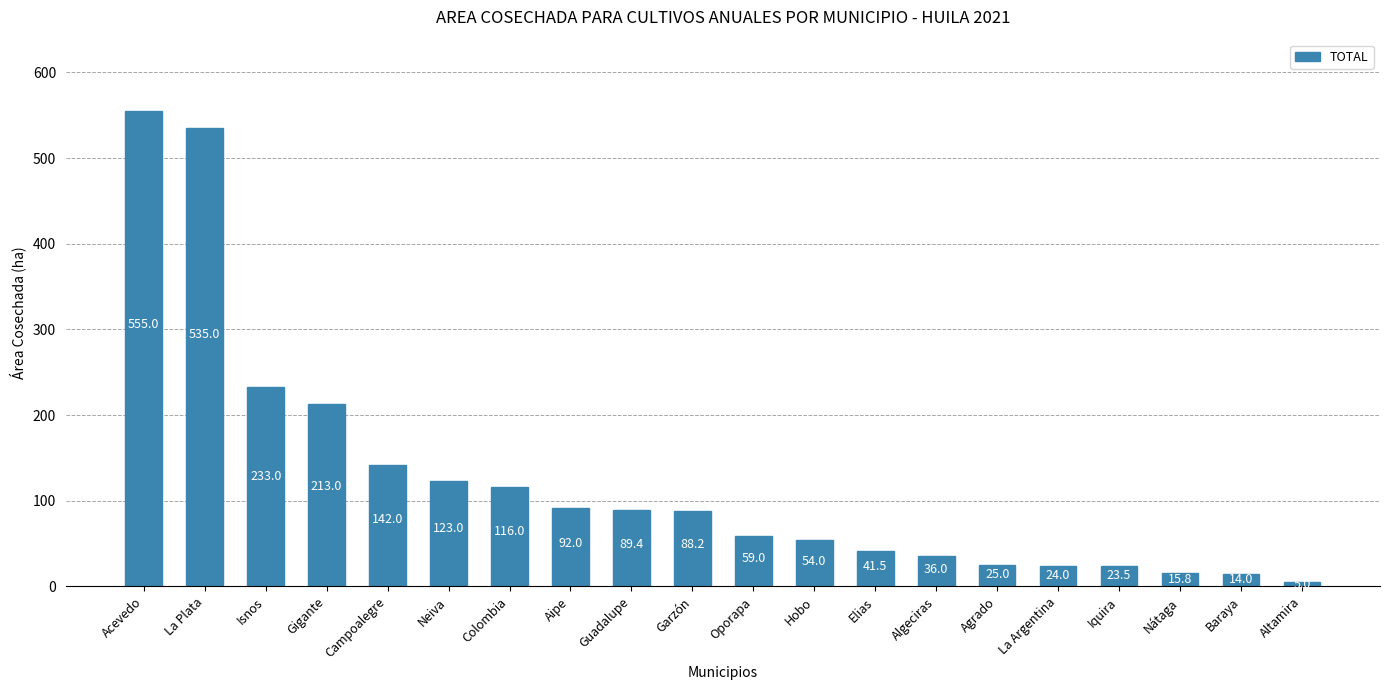

Reading left to right, what are all the values shown in this chart?

Acevedo=555.0	La Plata=535.0	Isnos=233.0	Gigante=213.0	Campoalegre=142.0	Neiva=123.0	Colombia=116.0	Aipe=92.0	Guadalupe=89.4	Garzón=88.2	Oporapa=59.0	Hobo=54.0	Elias=41.5	Algeciras=36.0	Agrado=25.0	La Argentina=24.0	Iquira=23.5	Nátaga=15.8	Baraya=14.0	Altamira=5.0